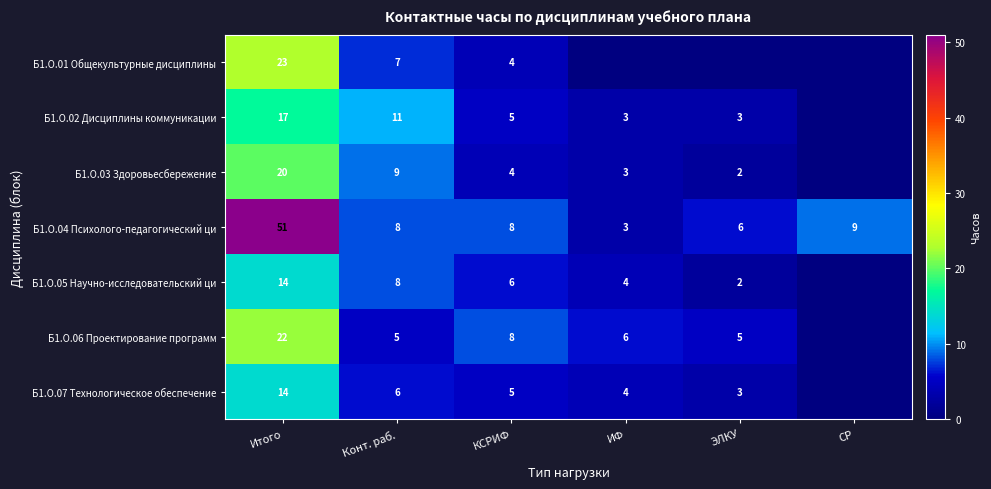

What is the difference between the second highest and second lowest values in the Б1.О.04 Психолого-педагогический ци series?

3